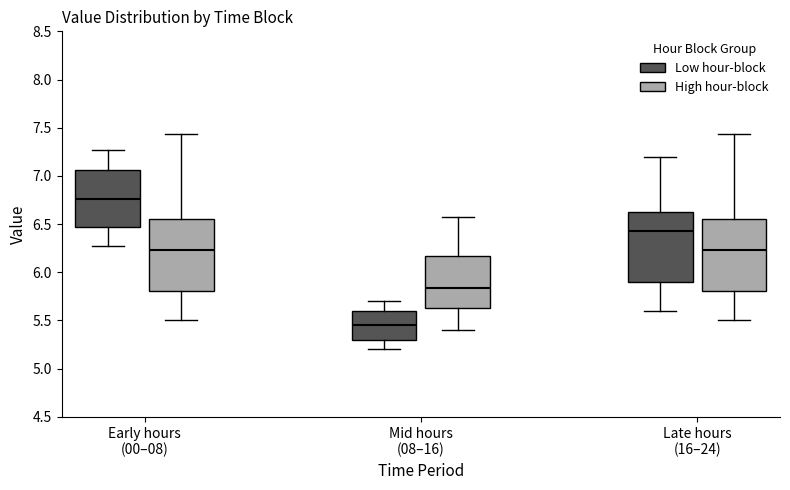

Where is the lower edge of the box for Early hours (00–08) (Low hour-block) on the y-axis? The values are not printed on the chart, so give them approximately, as read against the axis.

6.45